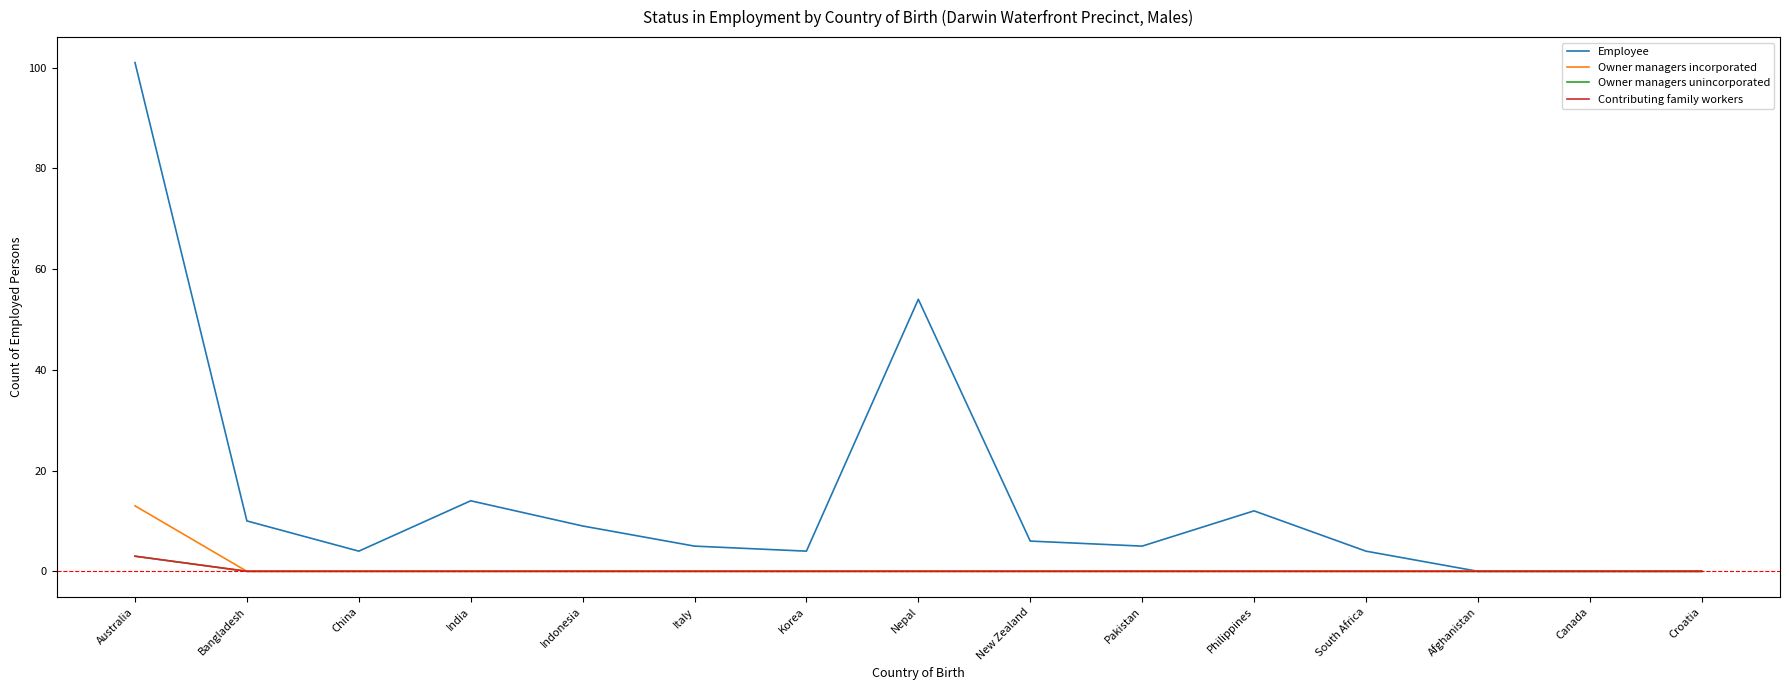

Does the chart display data point markers on the line(s)?

No